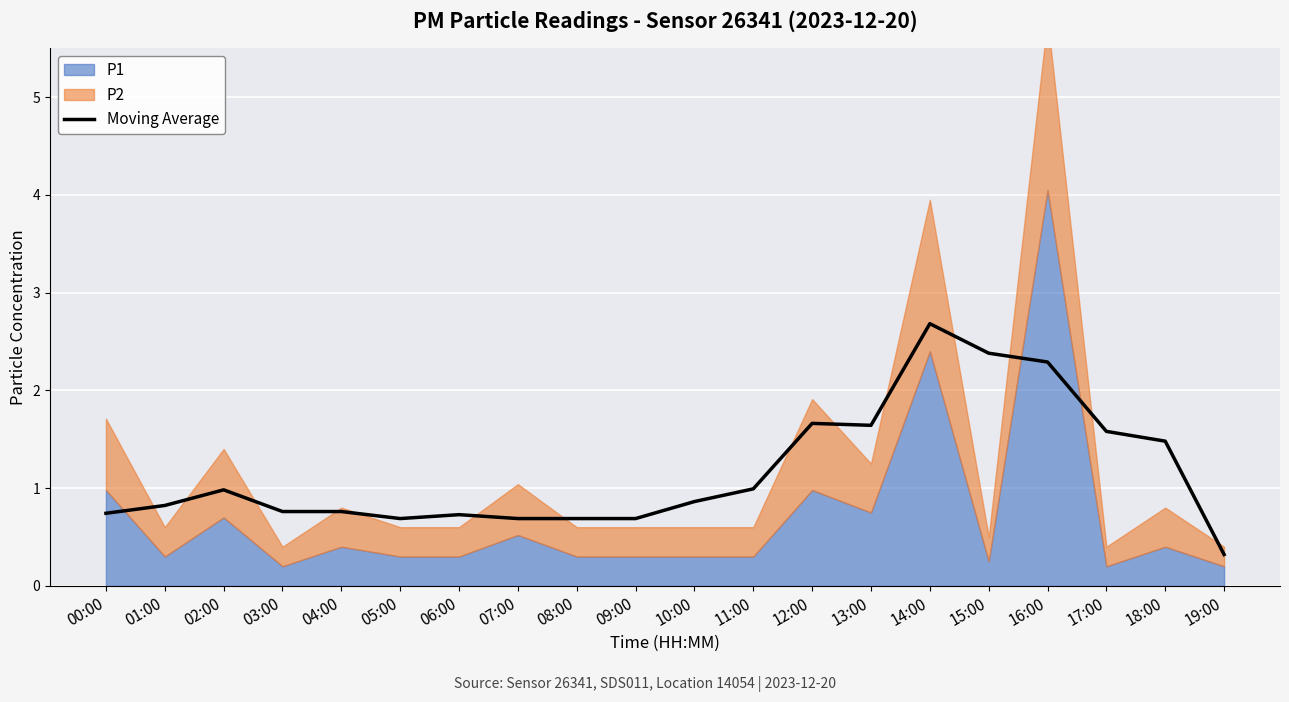

At which category does the data reach its first local valley?

05:00